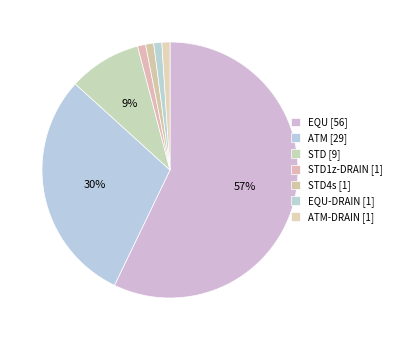

How many segments does this pie chart have?

7